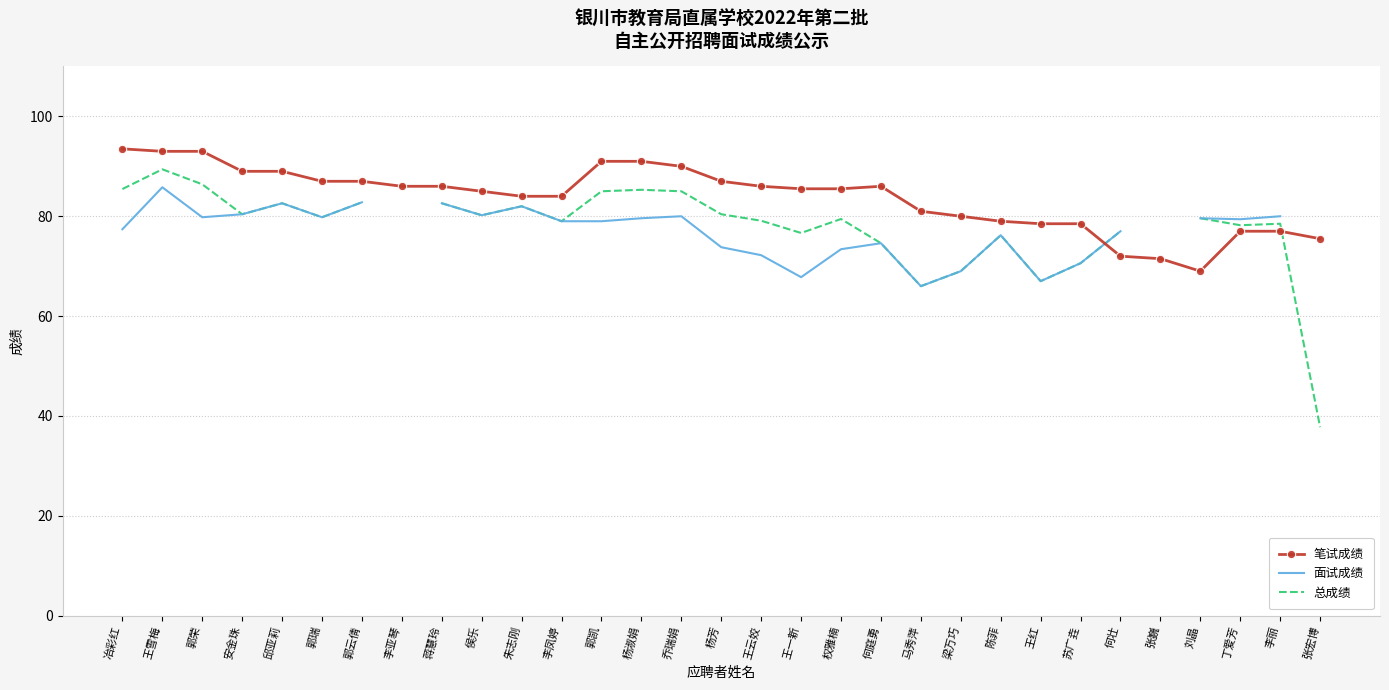

Which category has the lowest value across all series?

张宏博